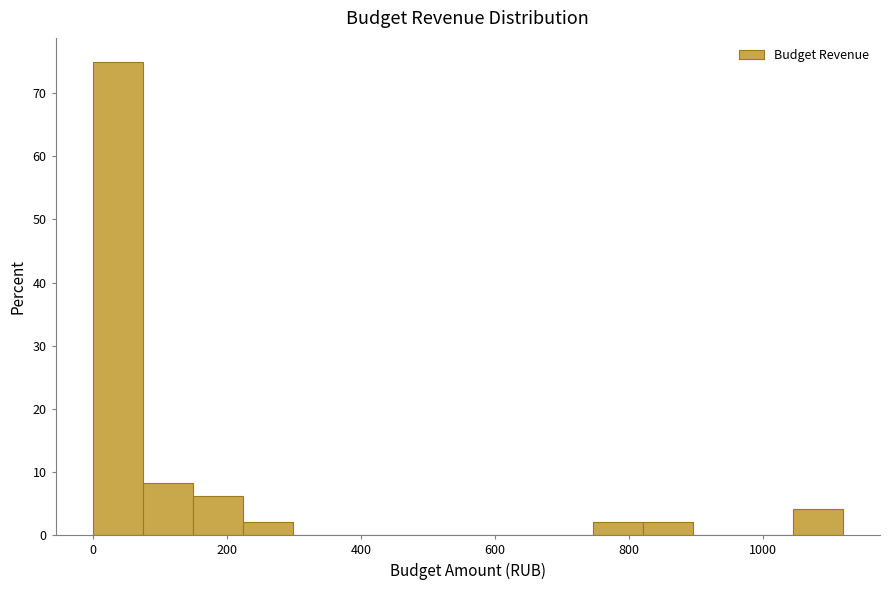

Around what value on the x-axis is the tallest bar? Give the approximate position of its centre, as read against the axis.

40